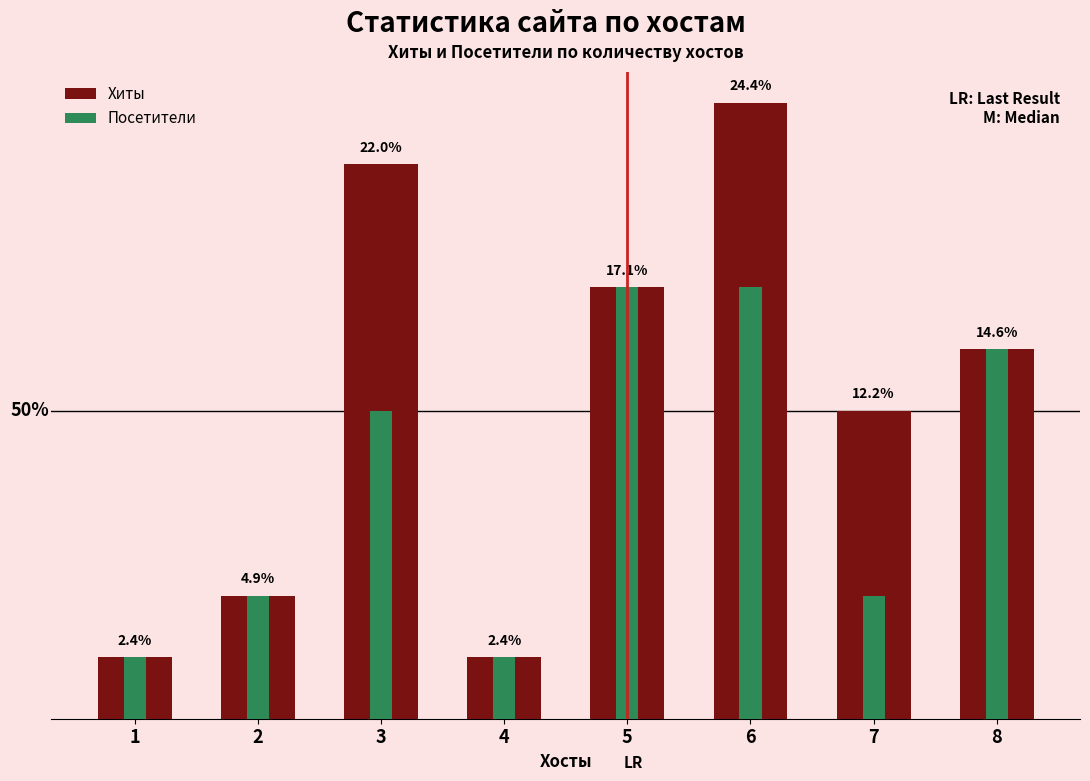

At which label does Посетители reach its peak?

5